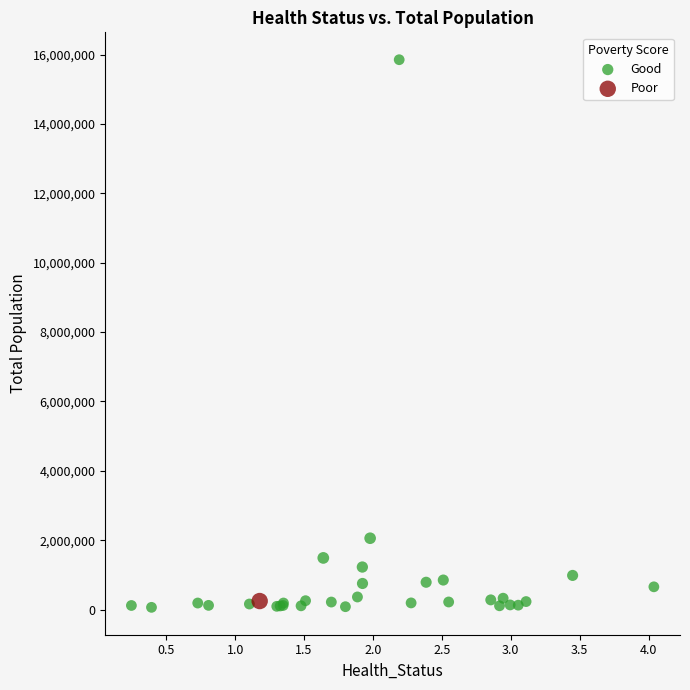

What are all the series names shown in the legend?

Good, Poor